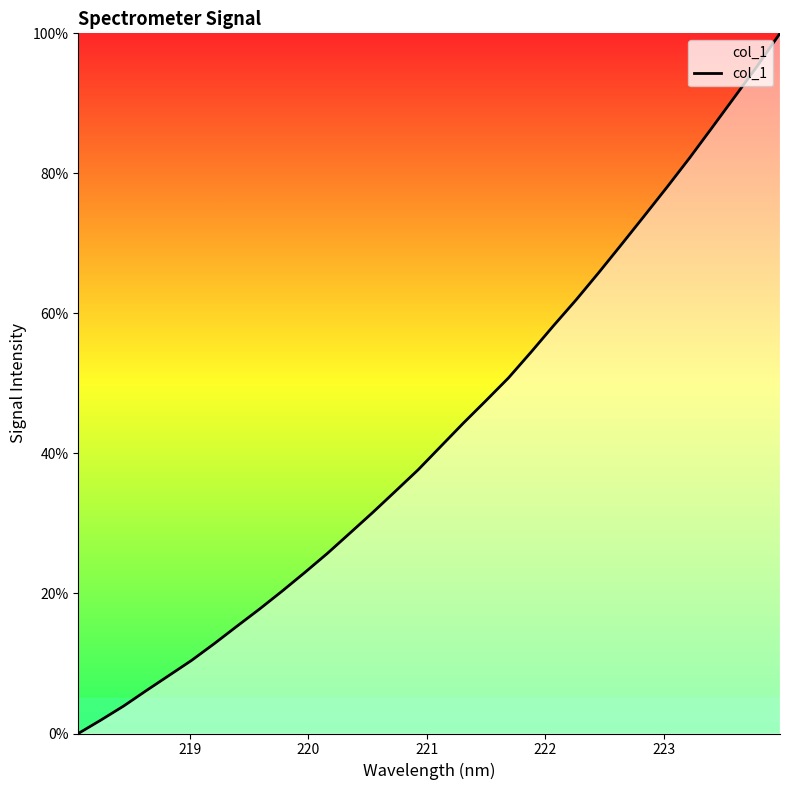

What is the difference between the maximum and minimum values?

100.0